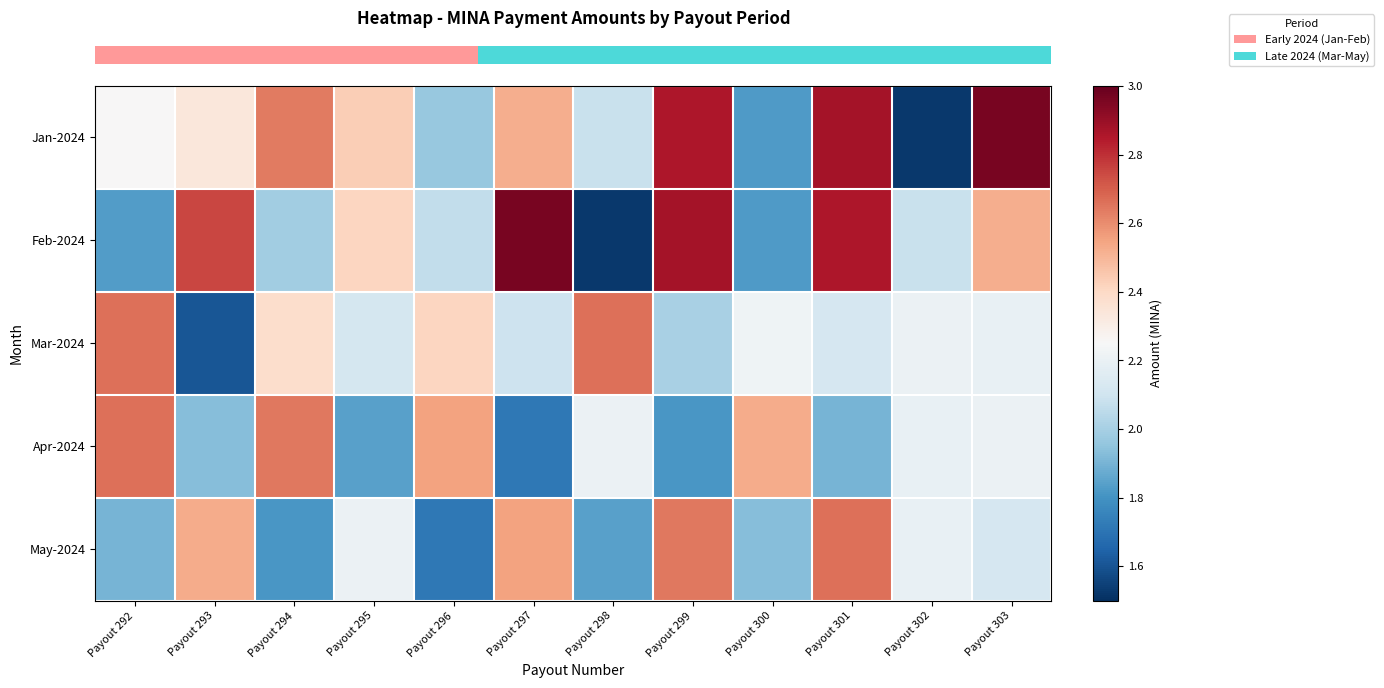

At which category is the sum across all series the highest?

Payout 301